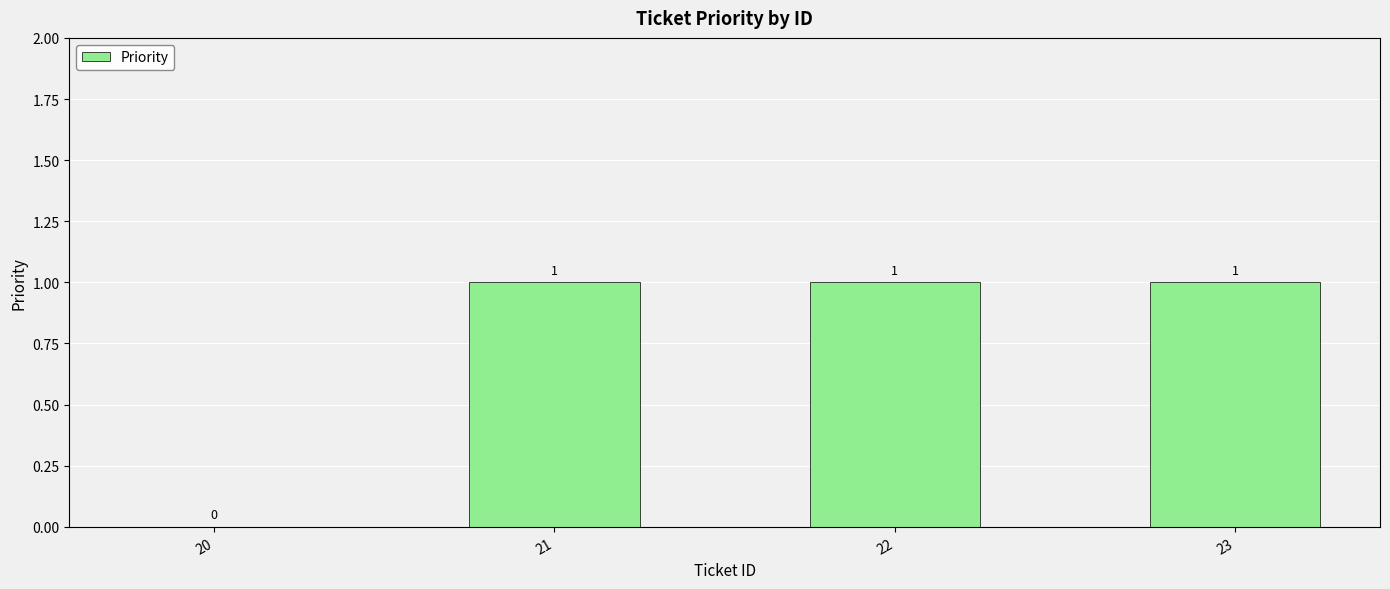

What is the difference between the values at 20 and 23?

1